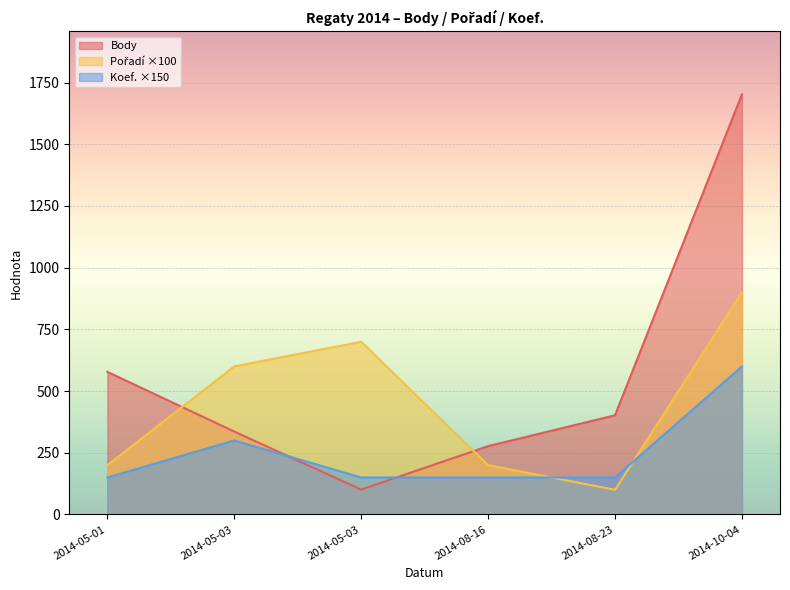

At which category is the sum across all series the highest?

2014-10-04